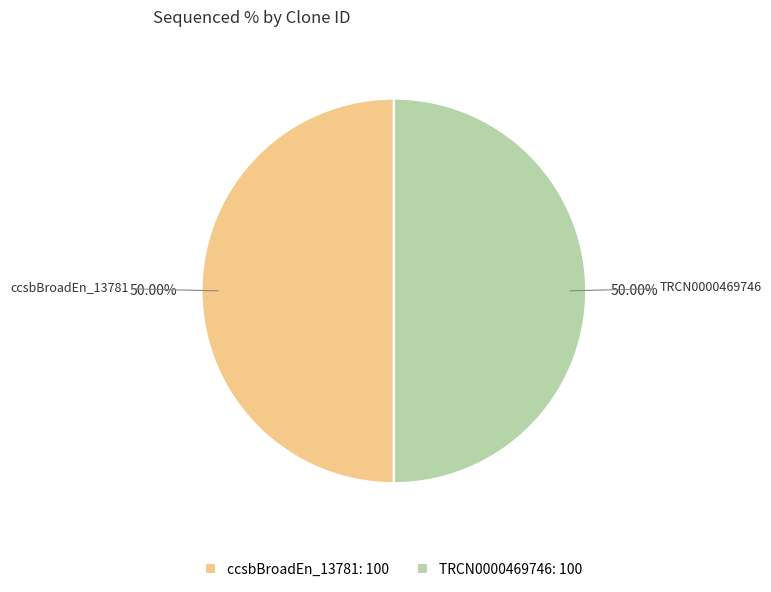

What is the ratio of the value at ccsbBroadEn_13781: 100 to the value at TRCN0000469746: 100?

1.0